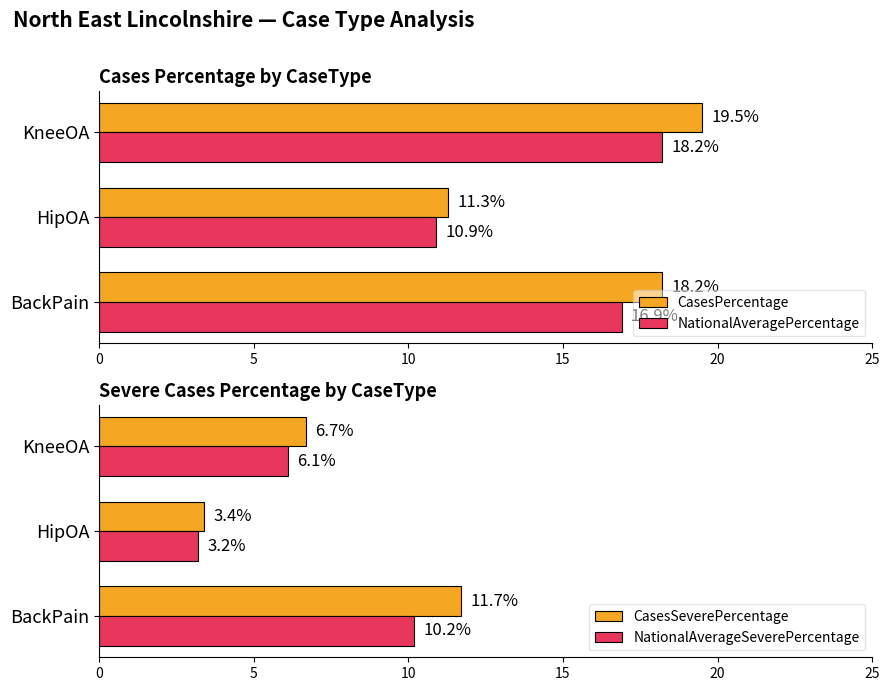

Where is NationalAveragePercentage nearest to the value 14?

BackPain